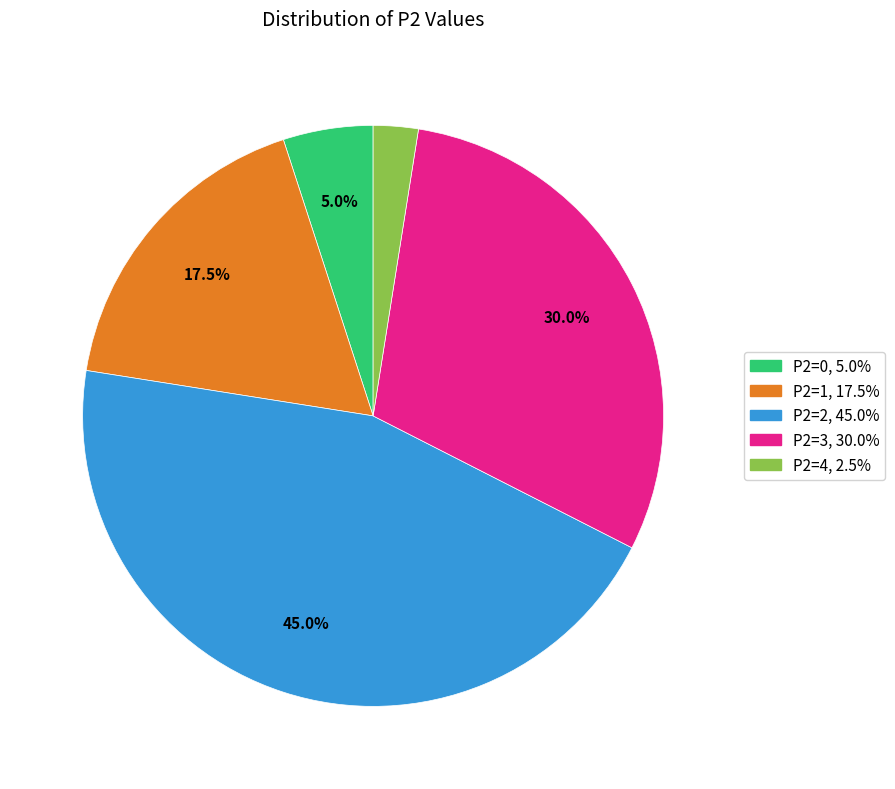

Is there any slice that represents more than half of the pie?

No